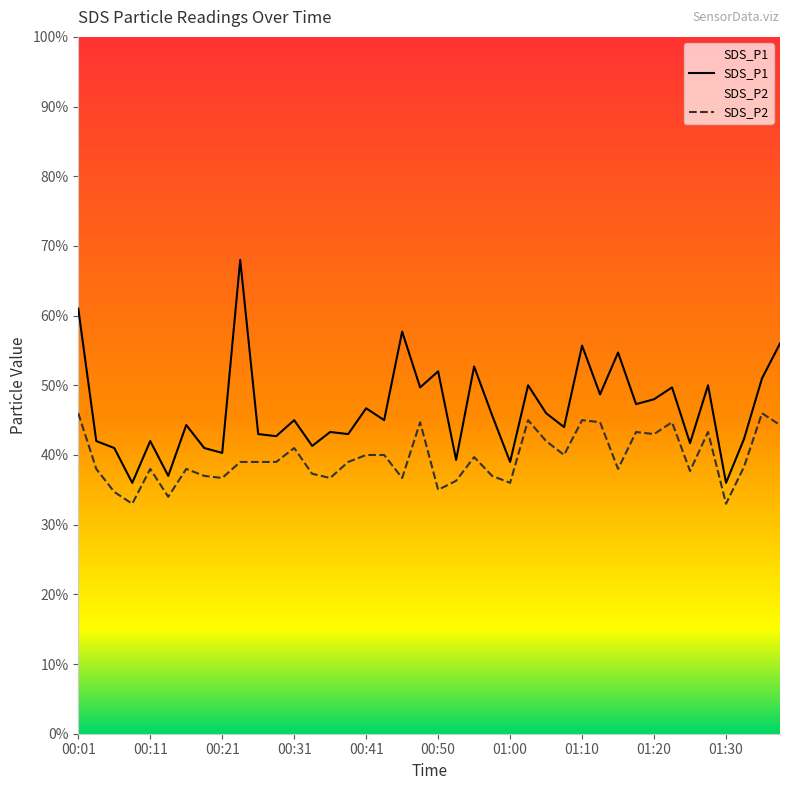

What position from the right is 01:20?

8